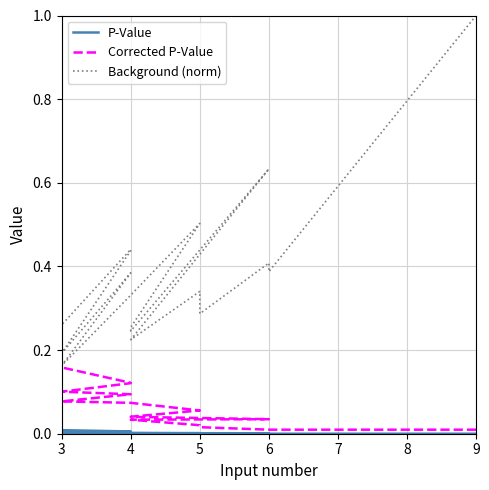

Reading right to left, list all the values displayed in this chart.

P-Value: 0.0	0.0	0.0	0.0	0.0	0.0	0.0	0.0	0.0	0.0	0.0	0.0	0.0	0.0	0.0	0.0	0.0	0.0	0.0	0.0
Corrected P-Value: 0.2	0.2	0.2	0.1	0.1	0.1	0.1	0.1	0.1	0.1	0.0	0.0	0.0	0.0	0.0	0.0	0.0	0.0	0.0	0.0
Background (norm): 0.3	0.3	0.3	0.4	0.4	0.2	0.4	0.2	0.3	0.5	0.3	0.2	0.6	0.2	0.3	0.3	0.3	0.4	0.4	1.0